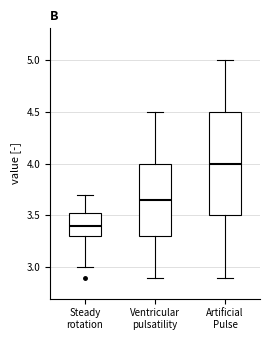

Reading left to right, read every box against the y-axis: the position of its median line, the range the box covers, and the ends of its whiskers. The values are not printed on the chart, so give them approximately, as read against the axis.

Steady rotation: median 3.40, box 3.30 to 3.55, whiskers 3.00 to 3.70
Ventricular pulsatility: median 3.65, box 3.30 to 4.00, whiskers 2.90 to 4.50
Artificial Pulse: median 4.00, box 3.50 to 4.50, whiskers 2.90 to 5.00